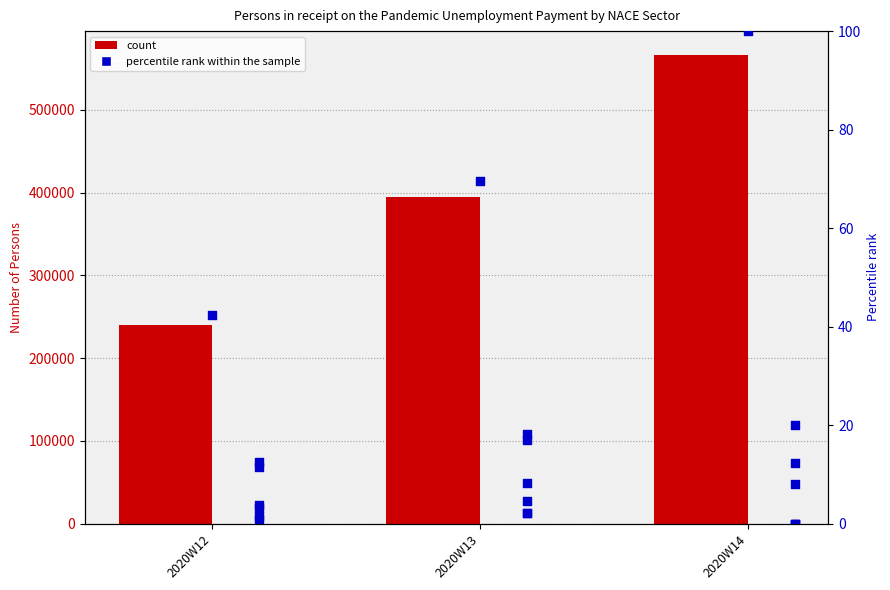

What is the total value across all series at 2020W12?

313740.3